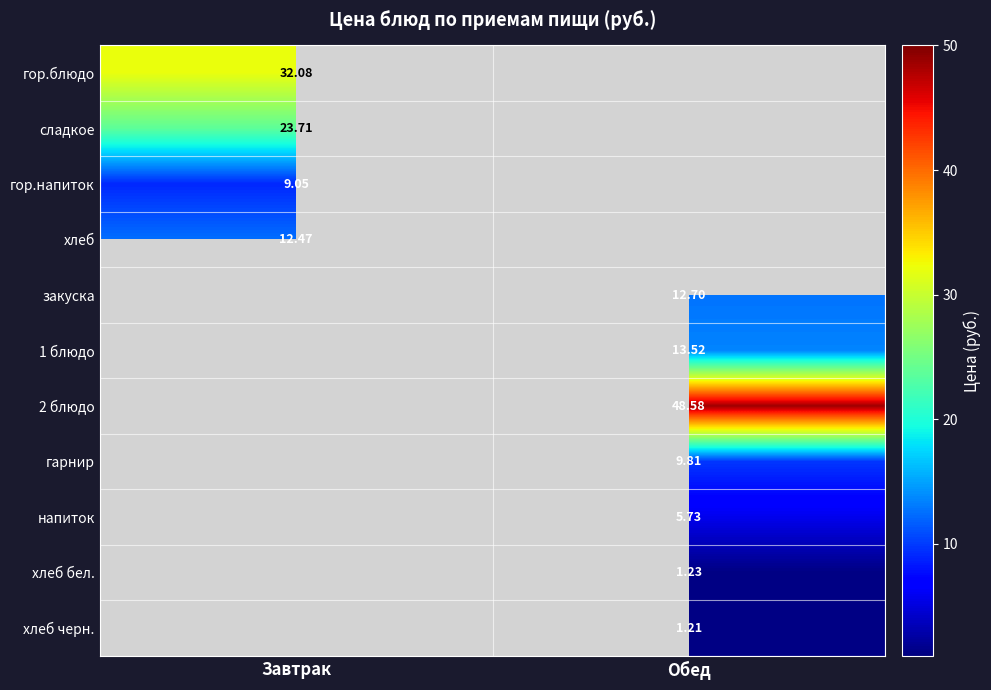

How many distinct data groups are displayed?

11